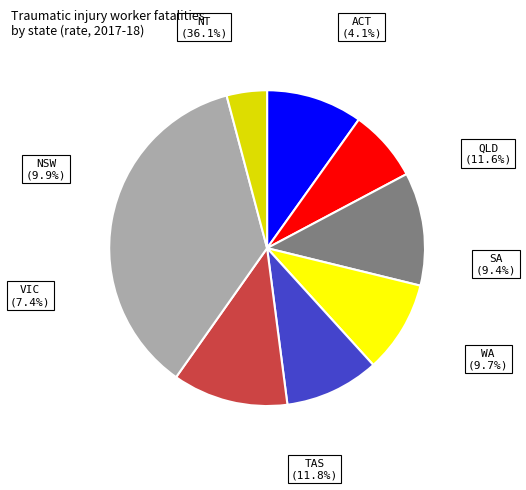

Rank the categories by value from highest to lowest.

NT, TAS, QLD, NSW, WA, SA, VIC, ACT